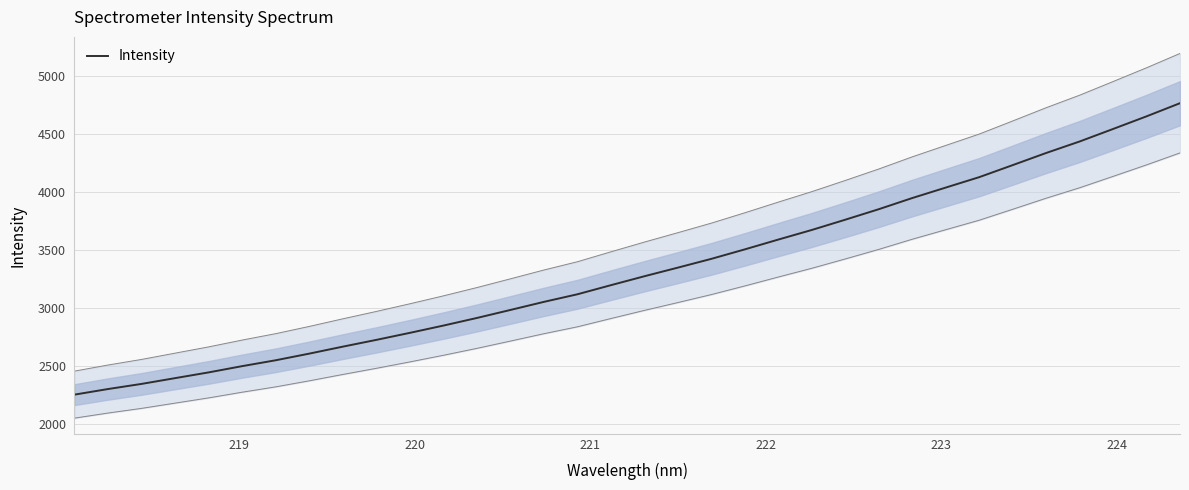

What is the sum of all values?

113077.1